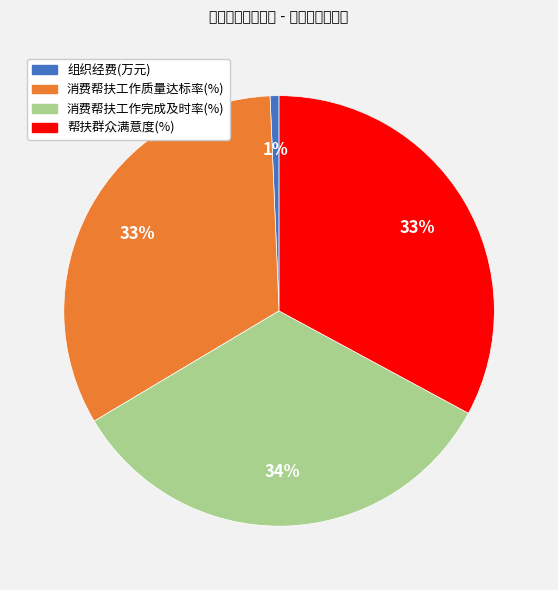

To the nearest percent, what is the difference between the 消费帮扶工作质量达标率(%) and 组织经费(万元) slice percentages?

32%